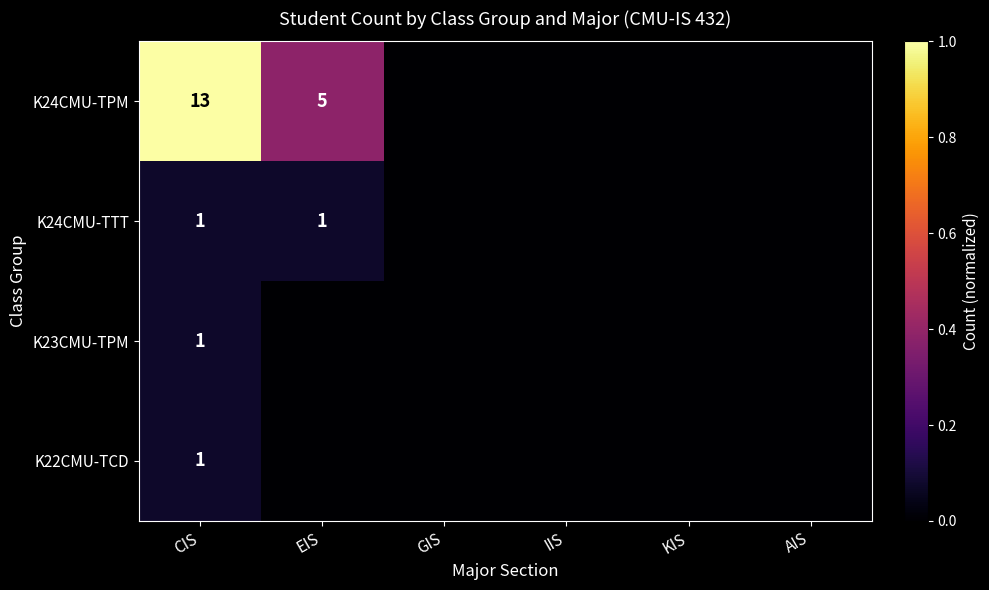

At how many categories does at least one series exceed 0?

2